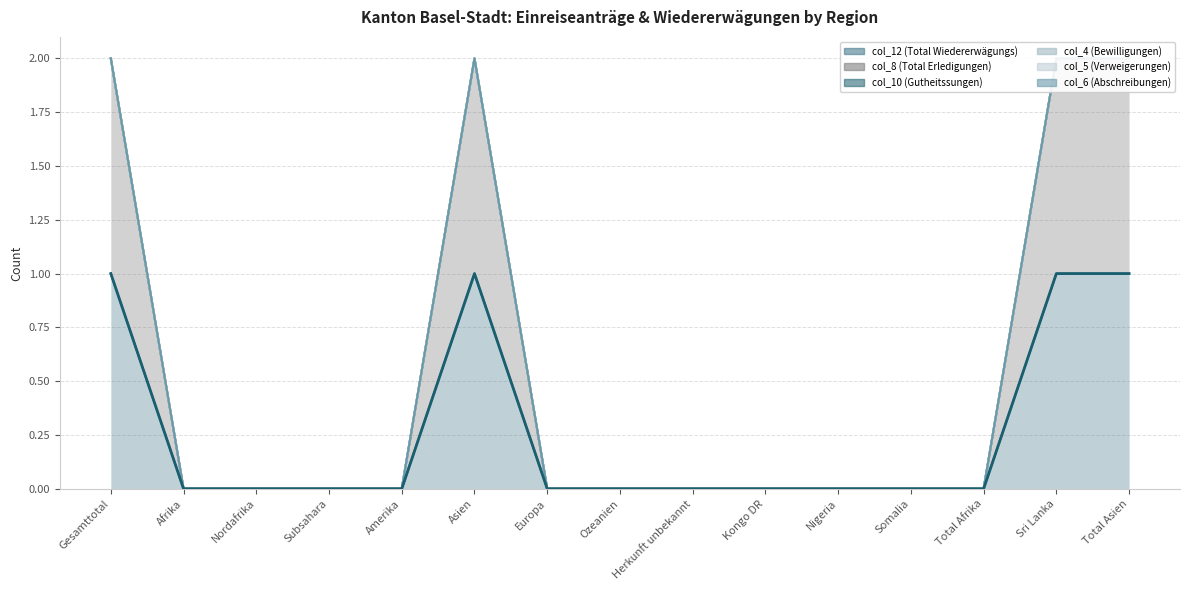

True or false: col_4 (Bewilligungen) and col_10 (Gutheitssungen) cross at least once.

False